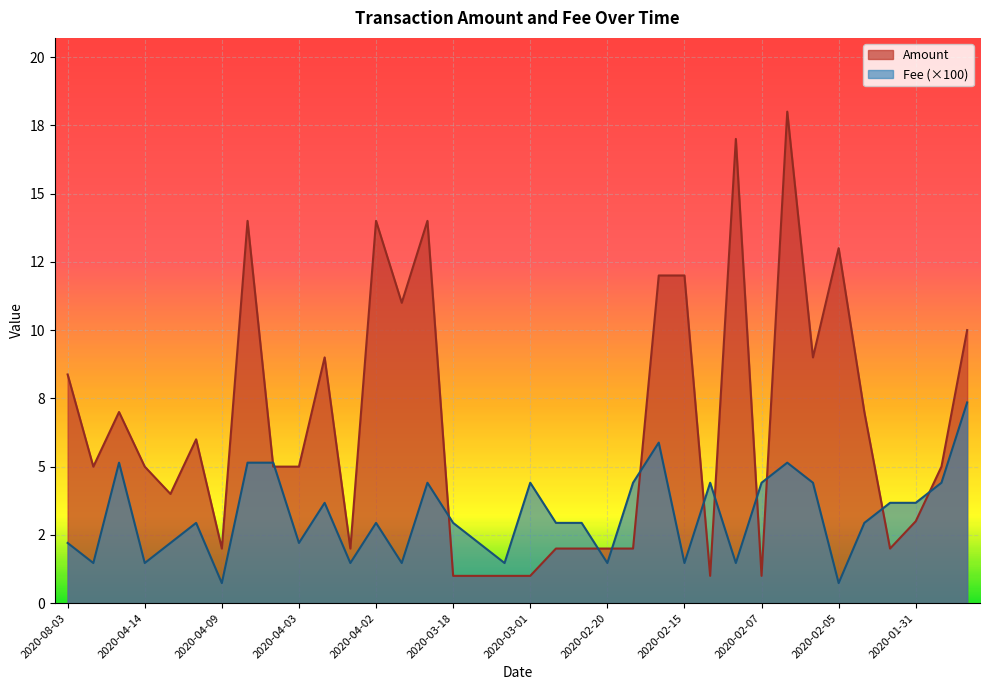

What is the label of the 24th point from the right?

2020-04-02